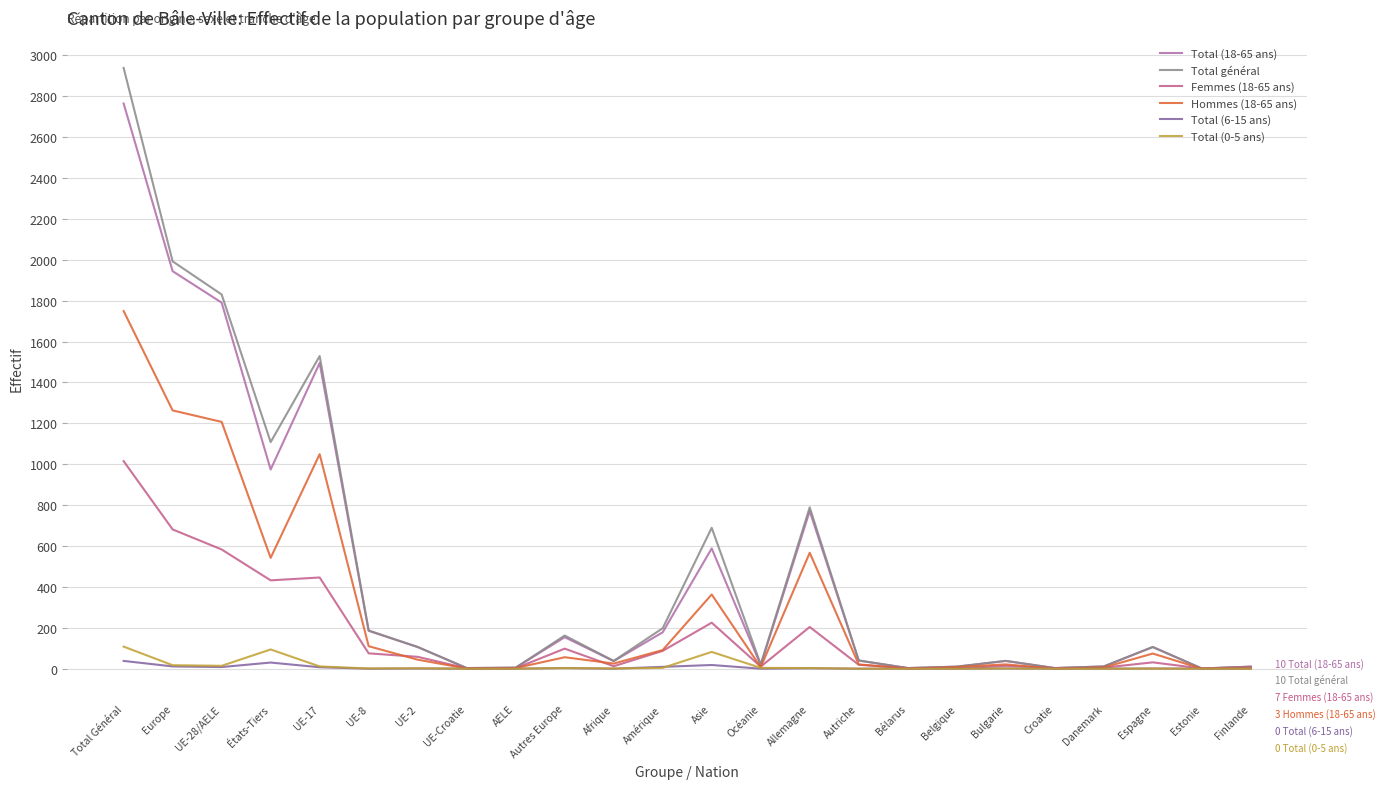

What is the value of the Total général point at the 24th from the left?

10